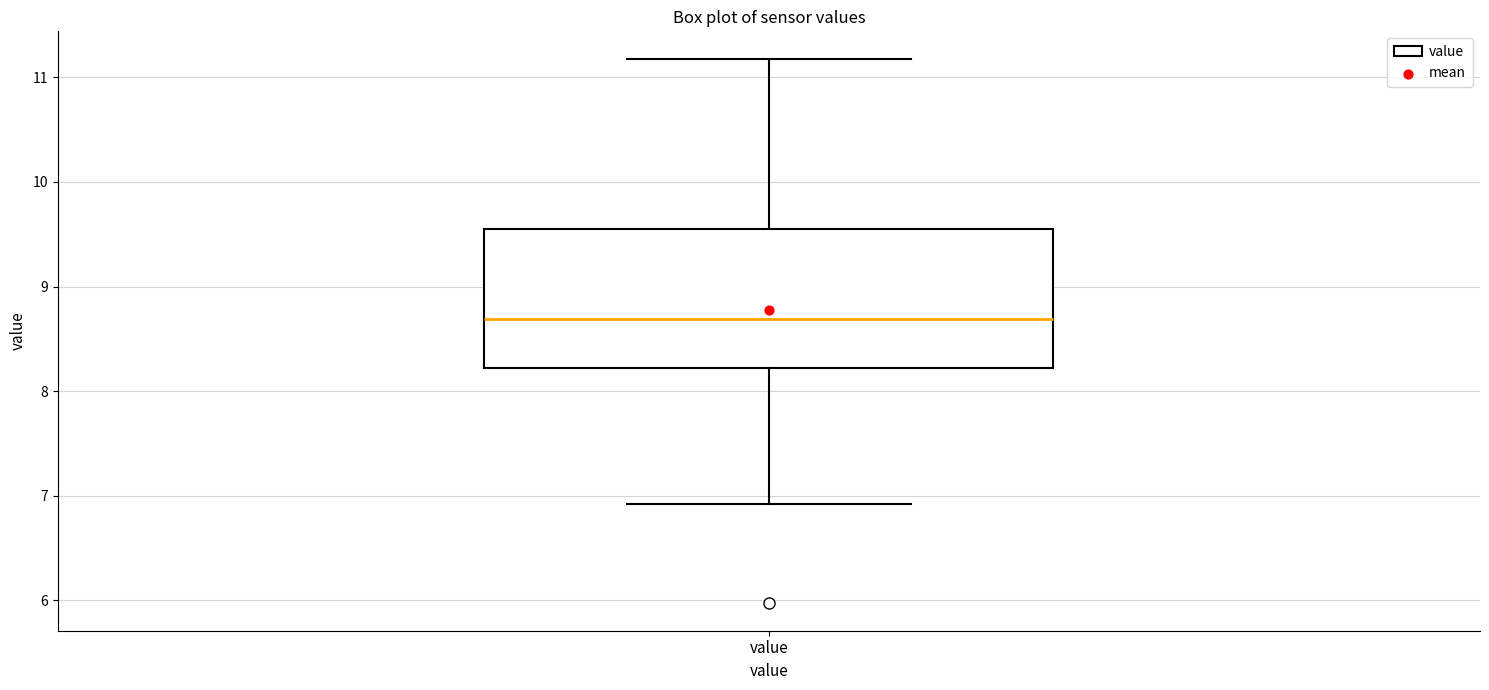

Where does the median line of the box for value sit on the y-axis? The values are not printed on the chart, so give them approximately, as read against the axis.

8.7